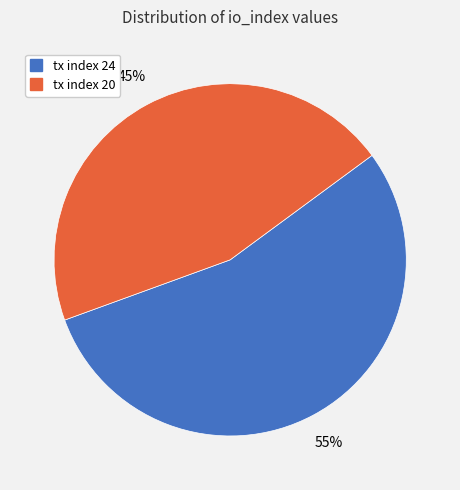

What percentage is the tx index 20 slice, to the nearest percent?

45%